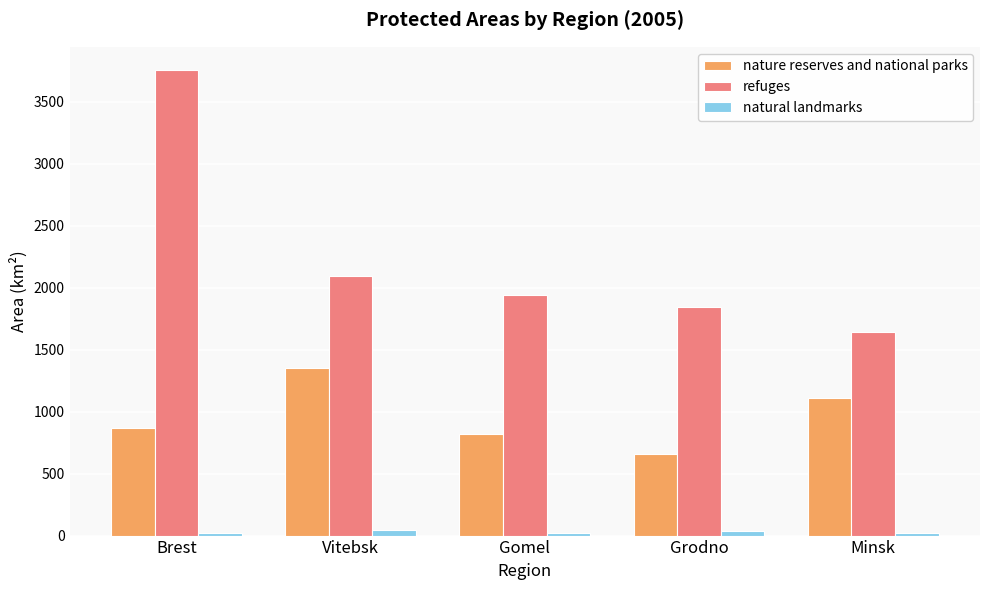

Between Grodno and Minsk, which series saw the biggest shift?

nature reserves and national parks